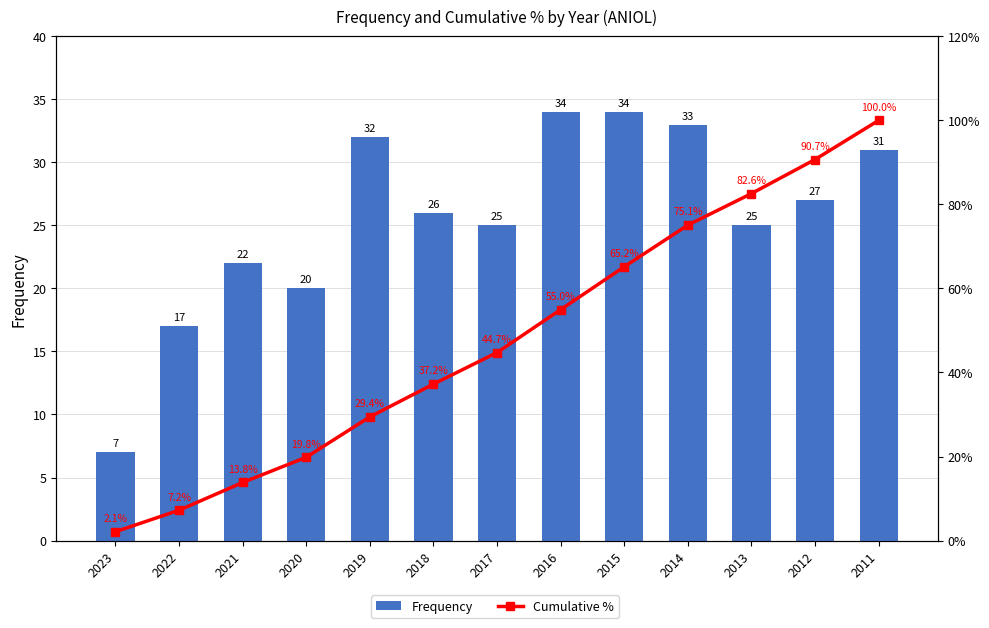

Does the chart contain any negative values?

No